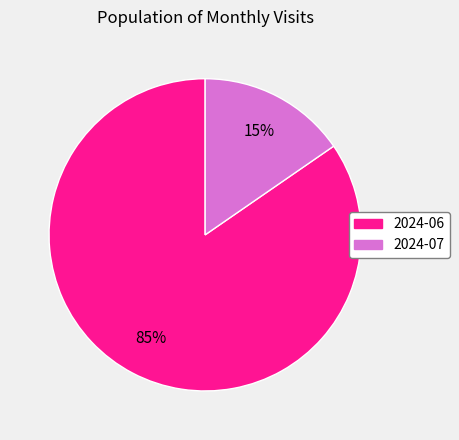

To the nearest percent, what is the average slice percentage?

50%